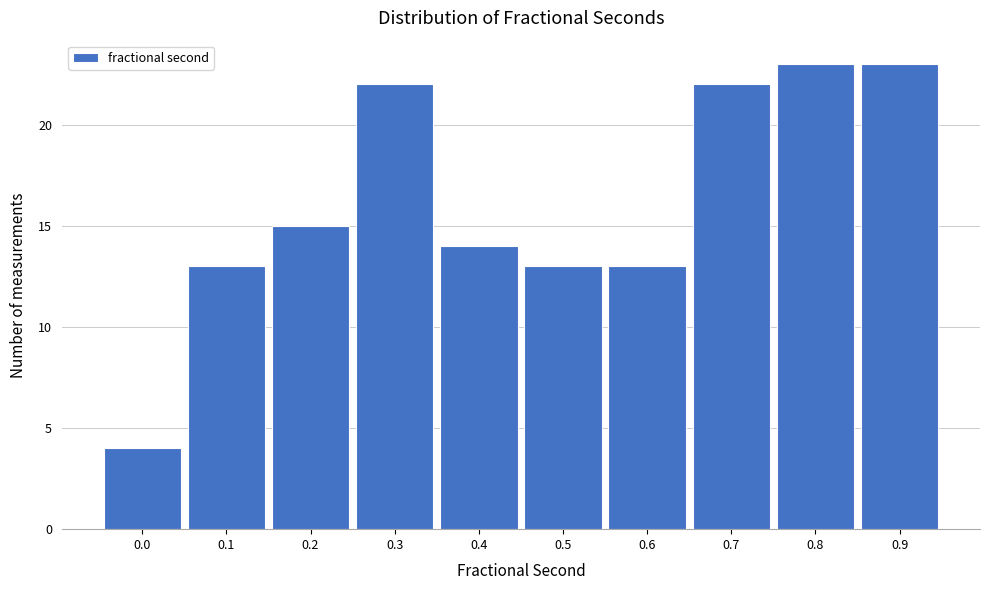

Reading left to right, extract all data points from this chart.

4	13	15	22	14	13	13	22	23	23